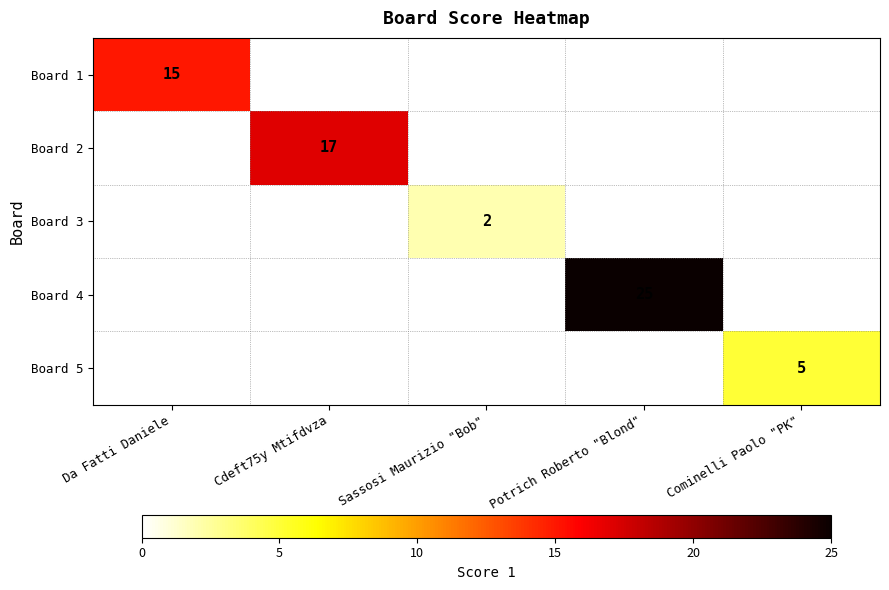

True or false: Board 4 has a value of 25 at Potrich Roberto "Blond".

True